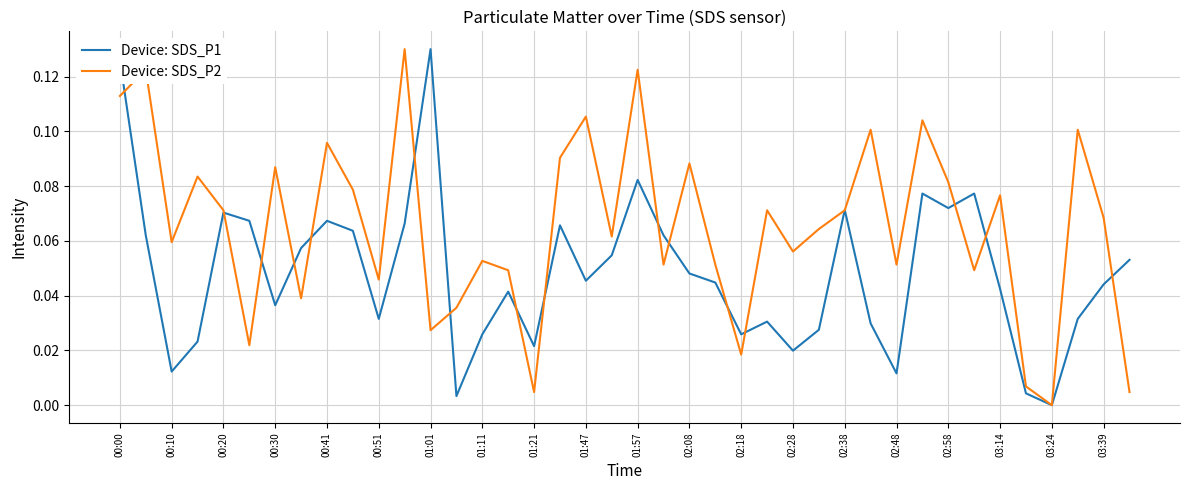

True or false: Device: SDS_P1 and Device: SDS_P2 cross at least once.

True